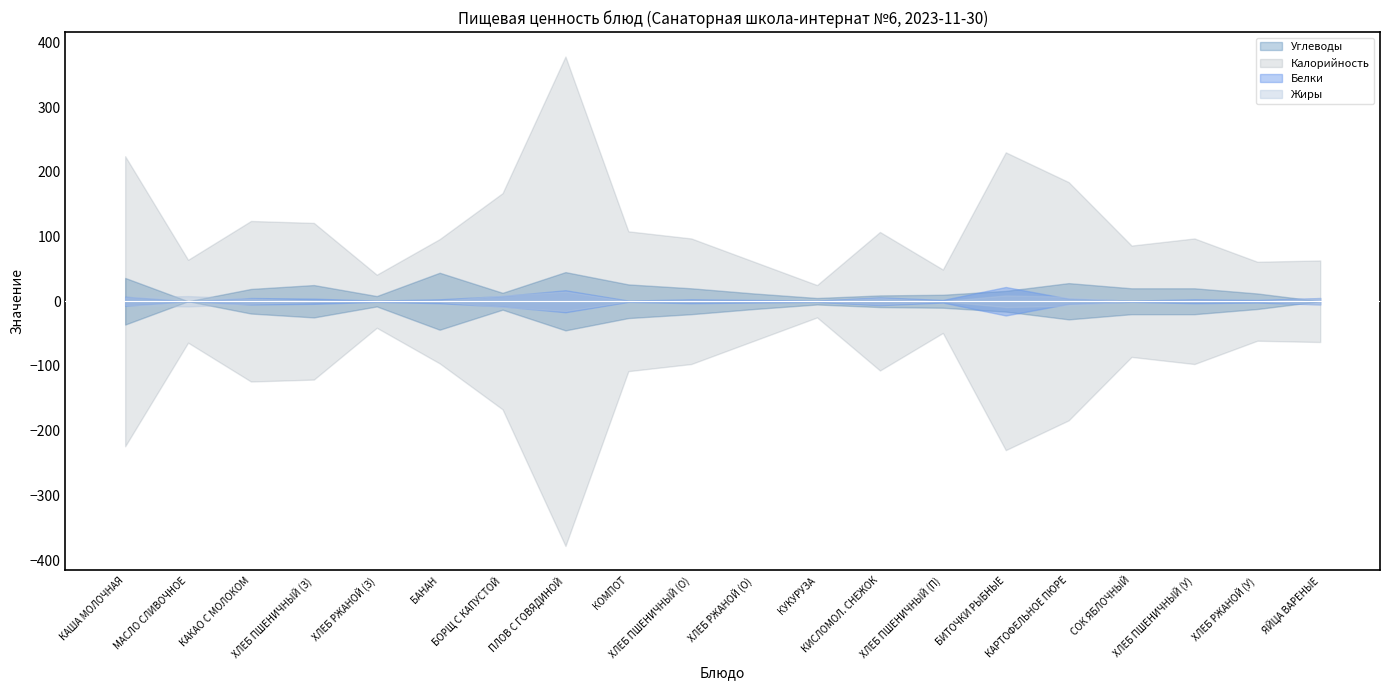

Which series changed the most between 13 and 17?

Калорийность